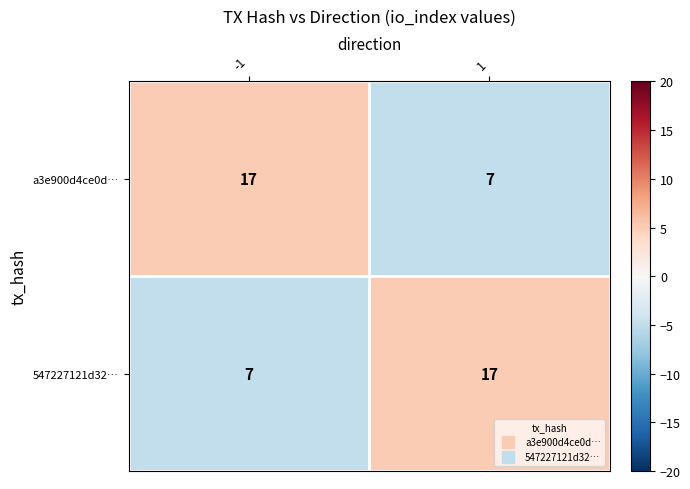

Reading left to right, extract all data points from this chart.

a3e900d4ce0d…: -1=17	1=7
547227121d32…: -1=7	1=17